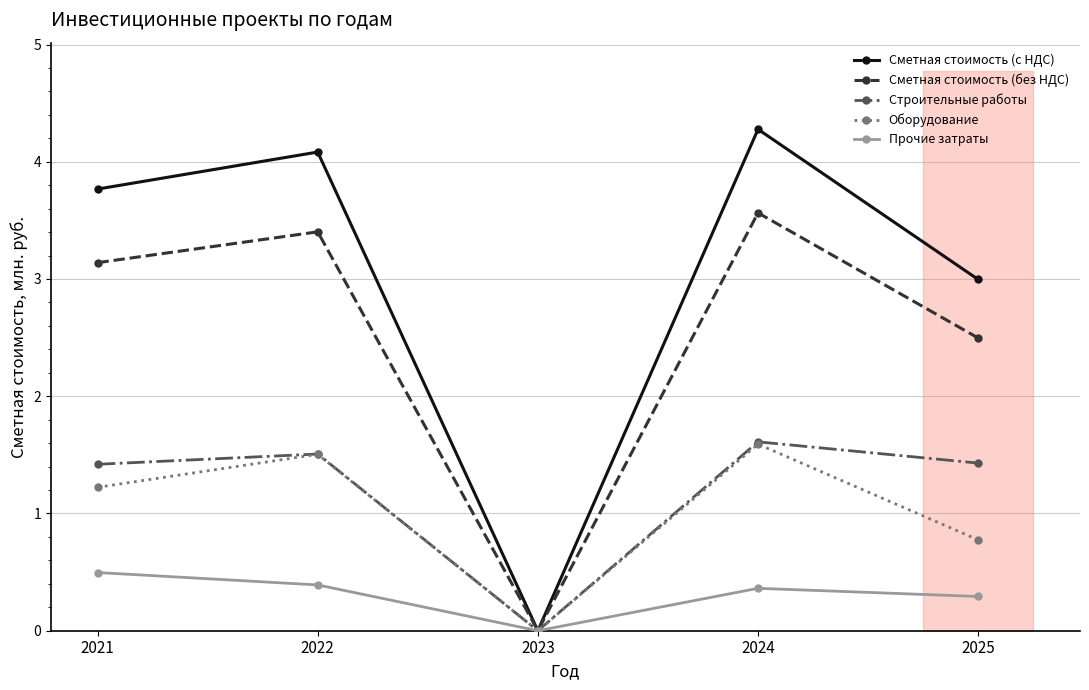

Where does the Сметная стоимость (без НДС) series first go above 3?

2021